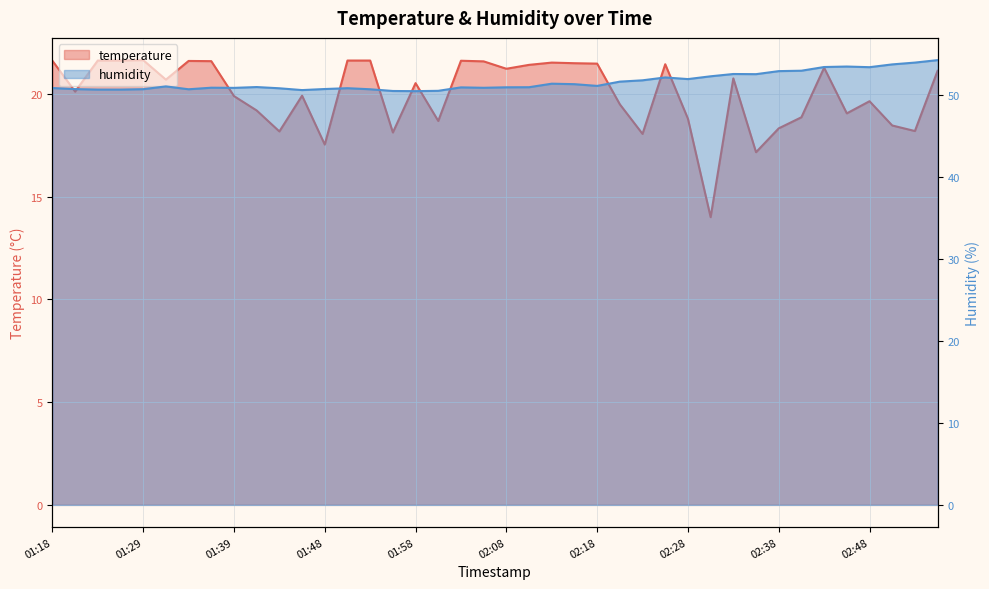

What is the label of the 36th point from the right?

01:29